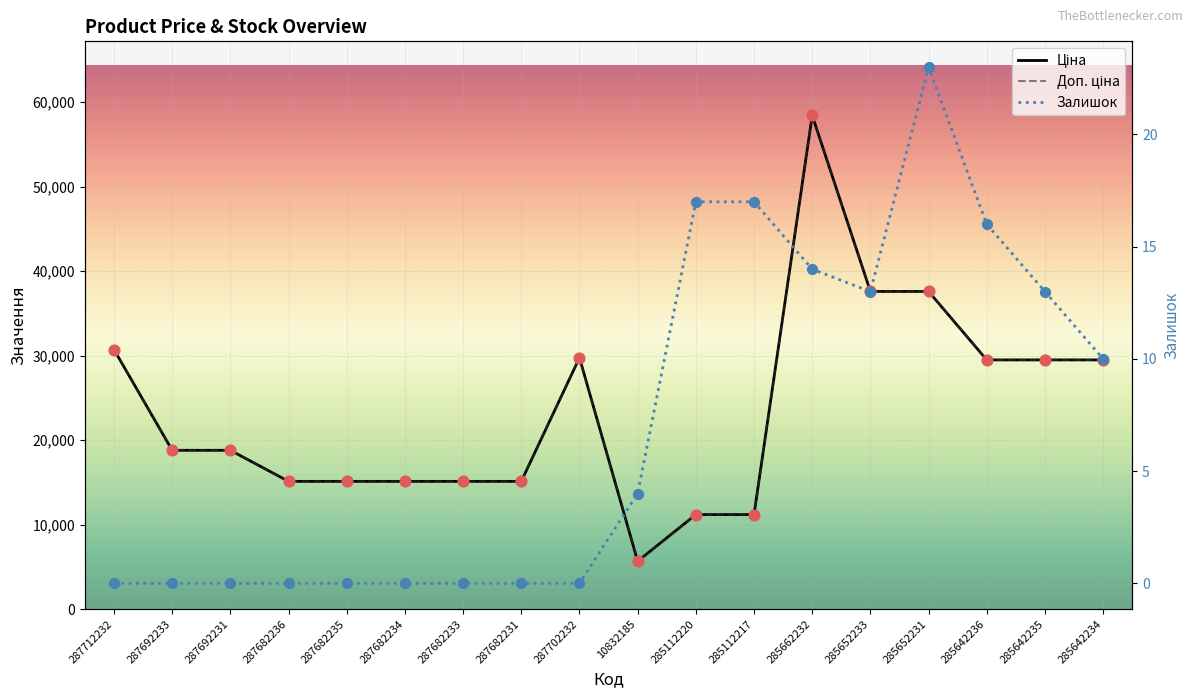

Which series has the largest Y range (max minus min)?

Ціна